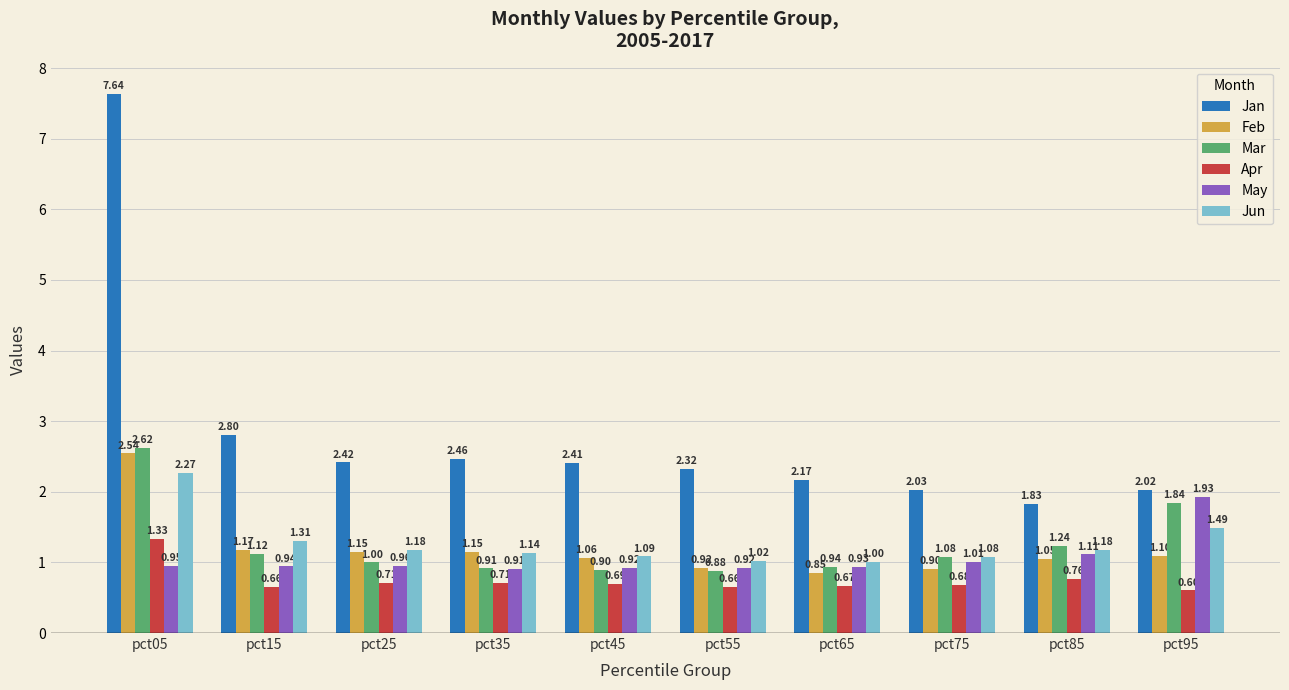

What is the difference between the Jan values at pct75 and pct25?

0.4